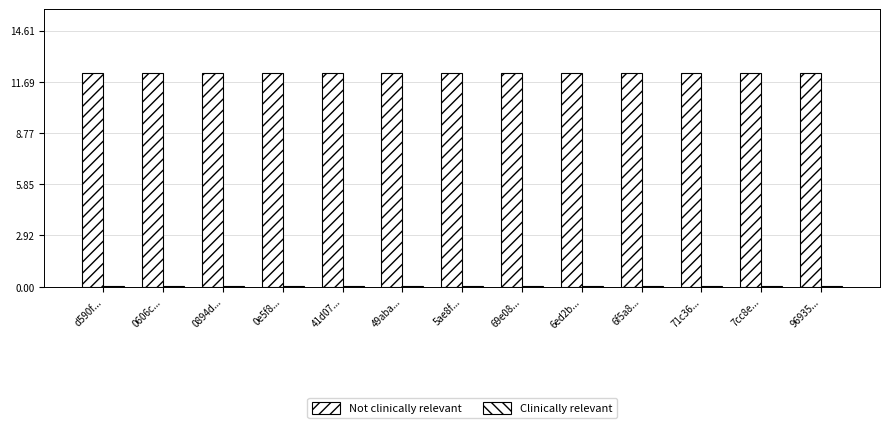

How many bars are there in each group?

2